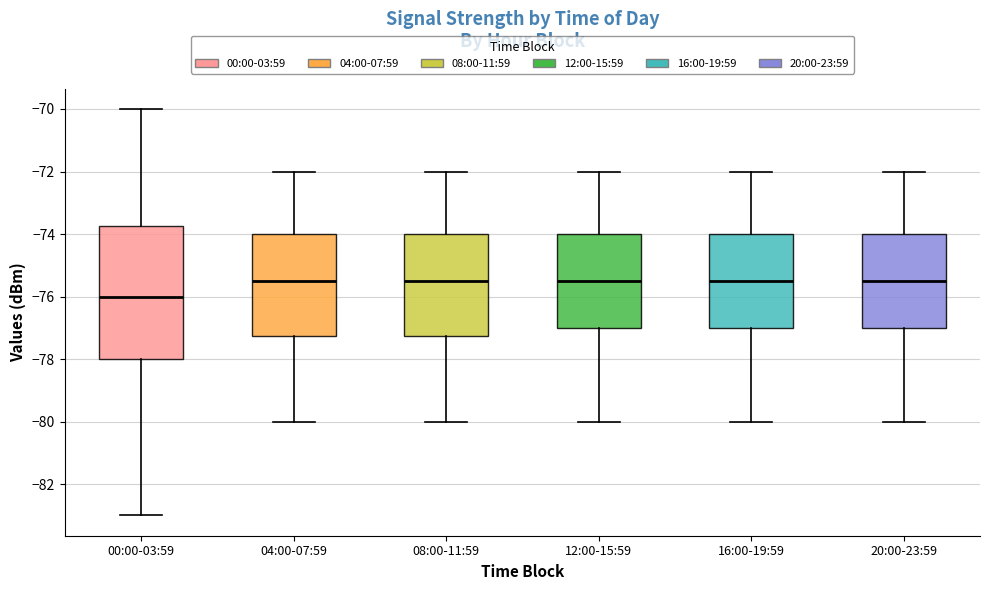

Reading left to right, read every box against the y-axis: the position of its median line, the range the box covers, and the ends of its whiskers. The values are not printed on the chart, so give them approximately, as read against the axis.

00:00-03:59: median -76.0, box -78.0 to -73.8, whiskers -83.0 to -70.0
04:00-07:59: median -75.4, box -77.2 to -74.0, whiskers -80.0 to -72.0
08:00-11:59: median -75.4, box -77.2 to -74.0, whiskers -80.0 to -72.0
12:00-15:59: median -75.4, box -77.0 to -74.0, whiskers -80.0 to -72.0
16:00-19:59: median -75.4, box -77.0 to -74.0, whiskers -80.0 to -72.0
20:00-23:59: median -75.4, box -77.0 to -74.0, whiskers -80.0 to -72.0